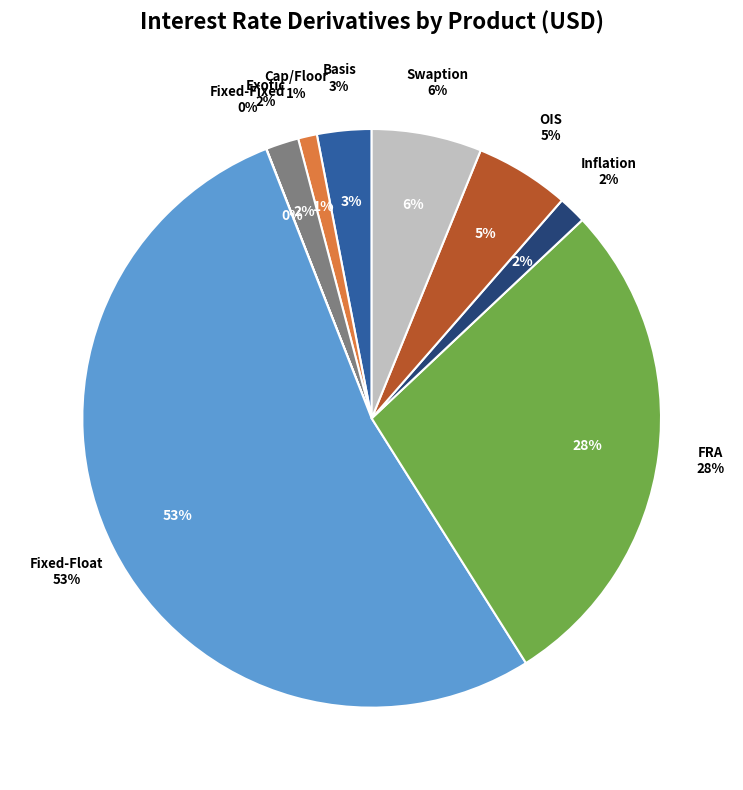

Approximately how many times larger is the value at FRA compared to Basis?

9.2